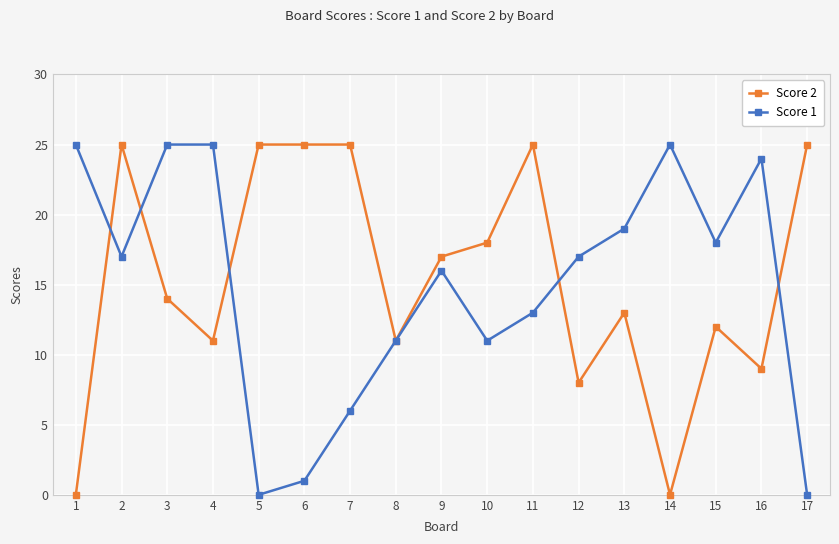

Which series changed the most between 6 and 8?

Score 2